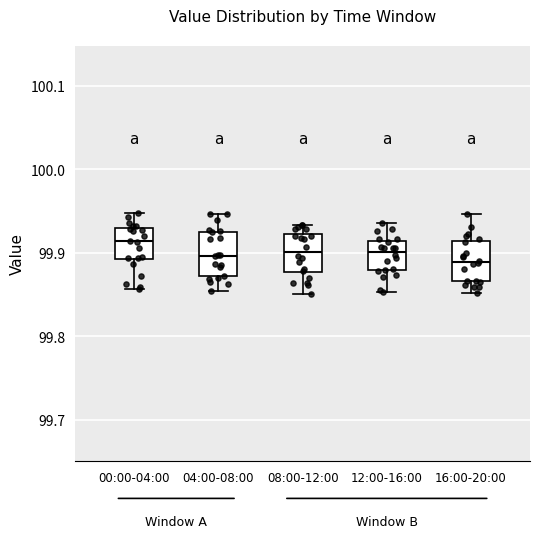

Where does the upper whisker of the box for 00:00-04:00 end on the y-axis? The values are not printed on the chart, so give them approximately, as read against the axis.

99.95